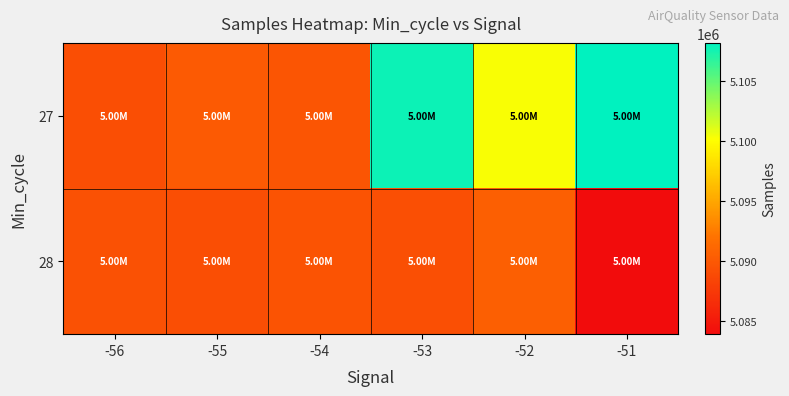

Which series has the widest spread of values?

27